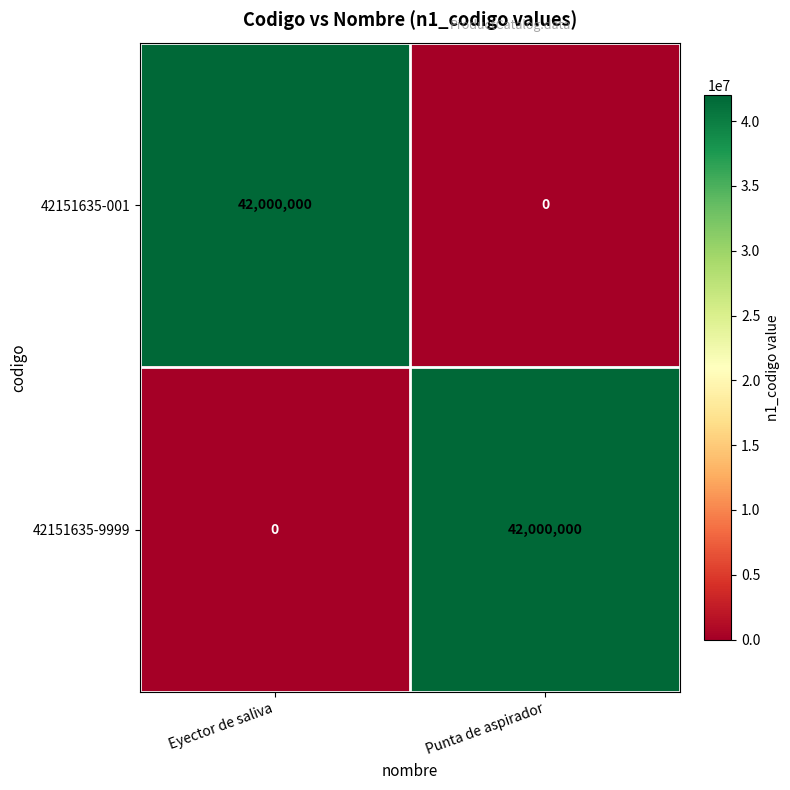

How many data points does each series have?

2